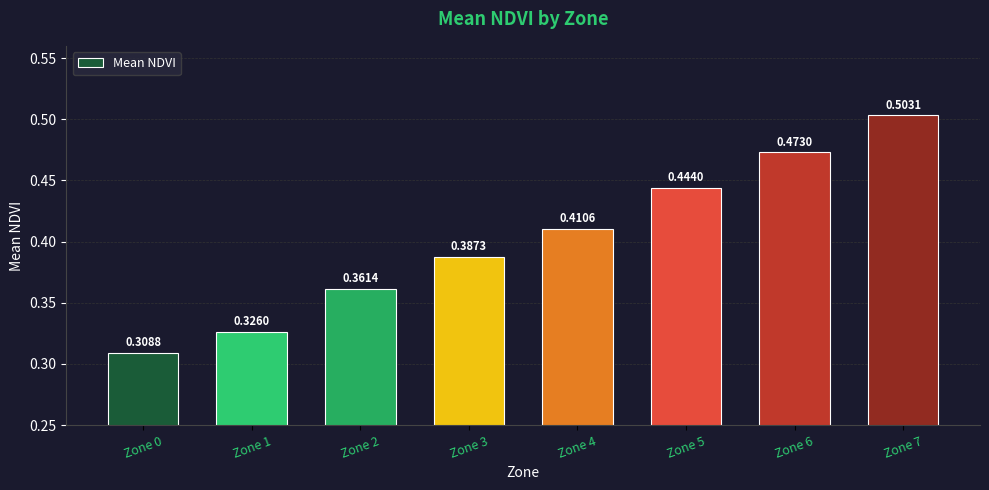

Does the chart contain stacked bars?

No